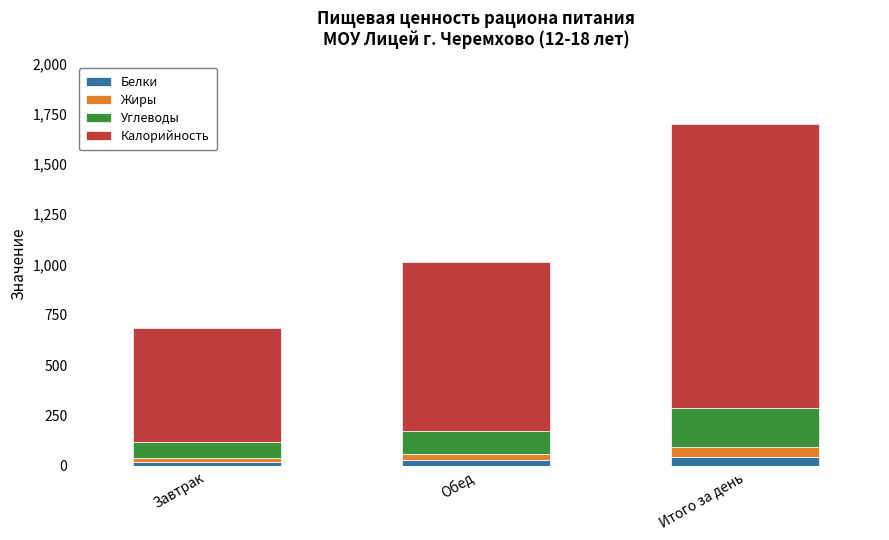

At which category is the sum across all series the highest?

Итого за день